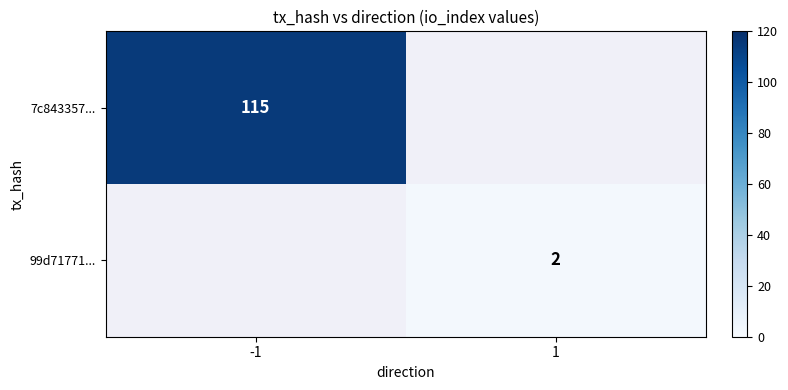

What is the greatest value displayed?

115.0